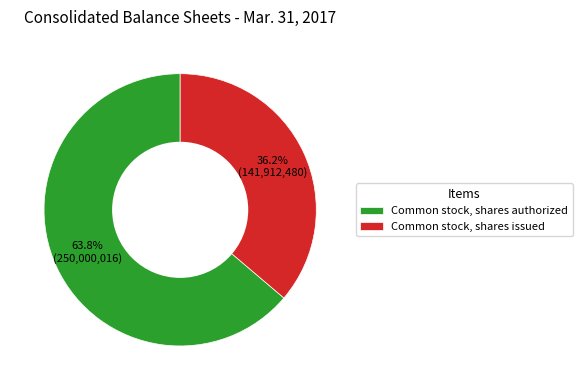

Rank the categories by value from lowest to highest.

Common stock, shares issued, Common stock, shares authorized